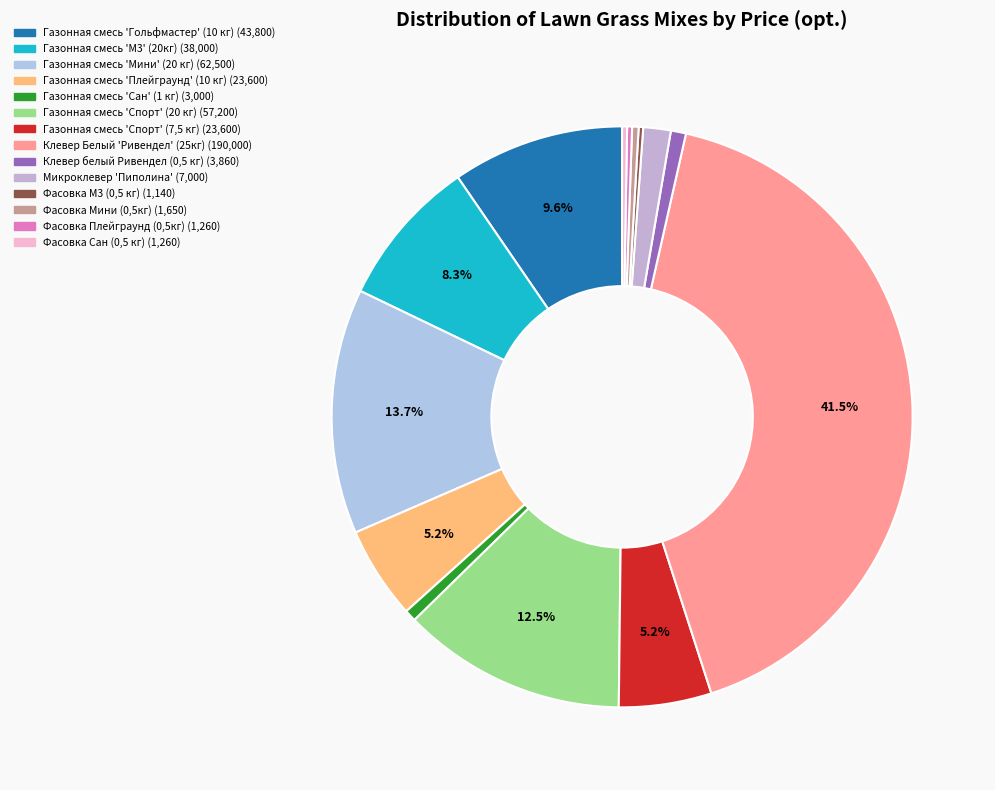

Which slice is the smallest?

Фасовка М3 (0,5 кг)